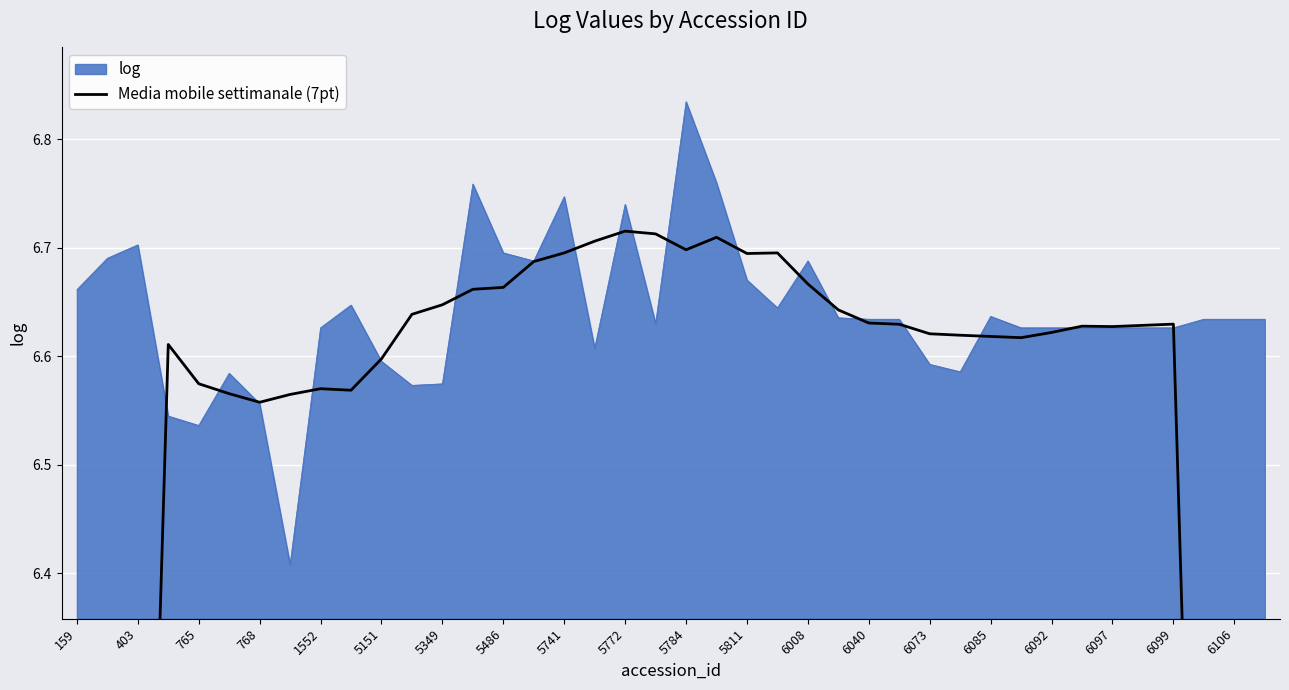

Is it true that log equals 10.5 at 768?

False